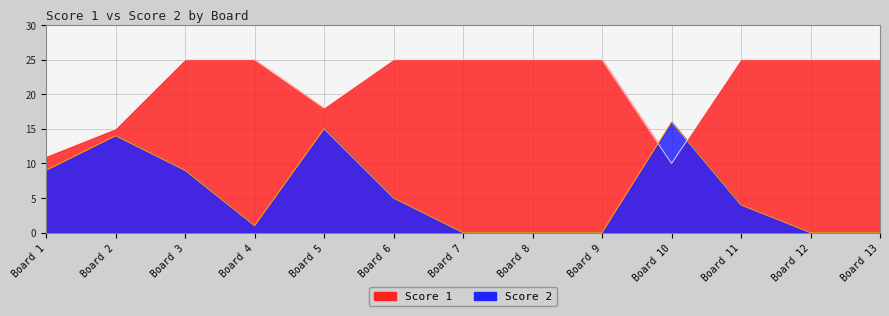

List the series in order of their overall mean, highest first.

Score 1, Score 2